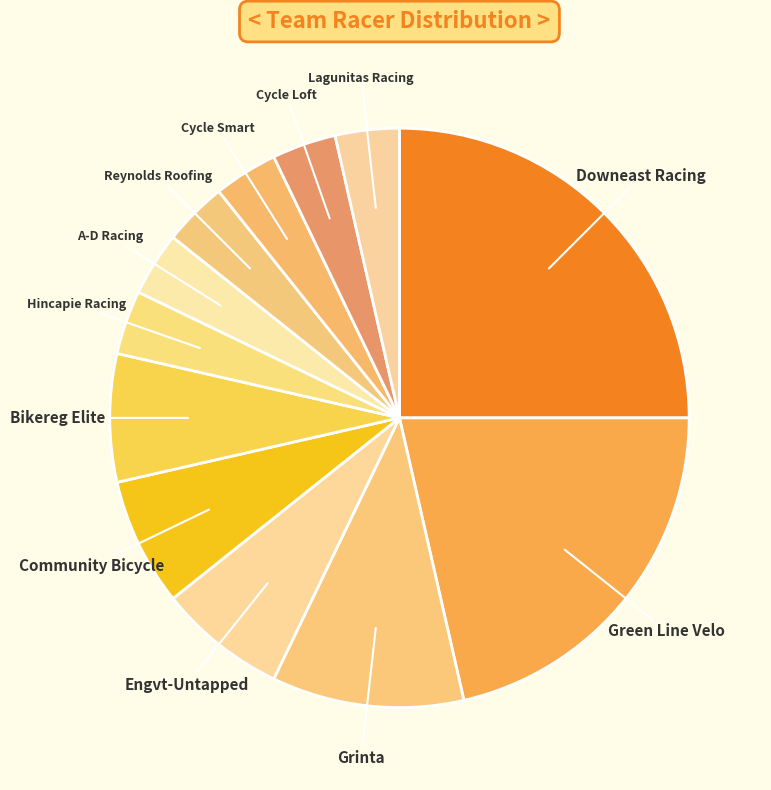

Which category has the biggest portion of the pie?

Downeast Racing